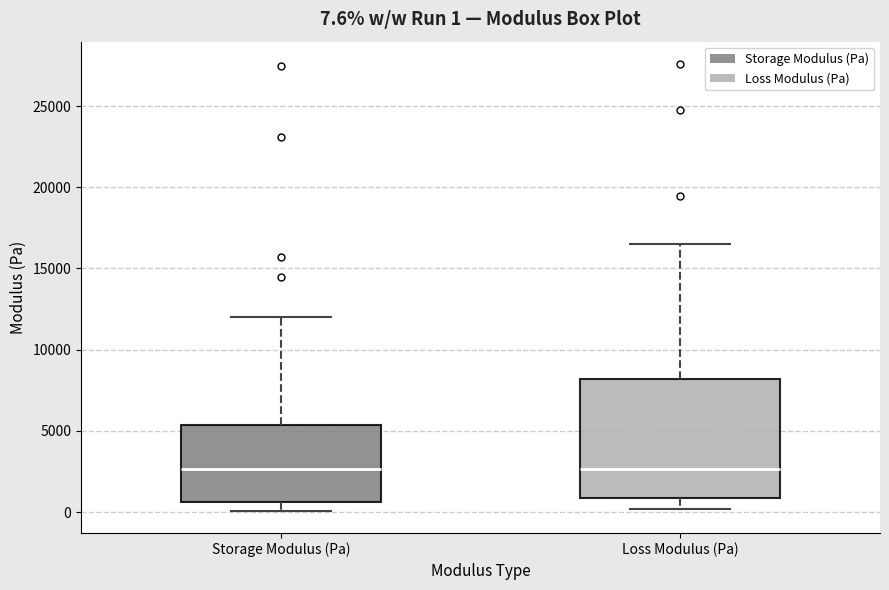

Comparing the boxes themselves (not the whiskers), which one is the tallest?

Loss Modulus (Pa)